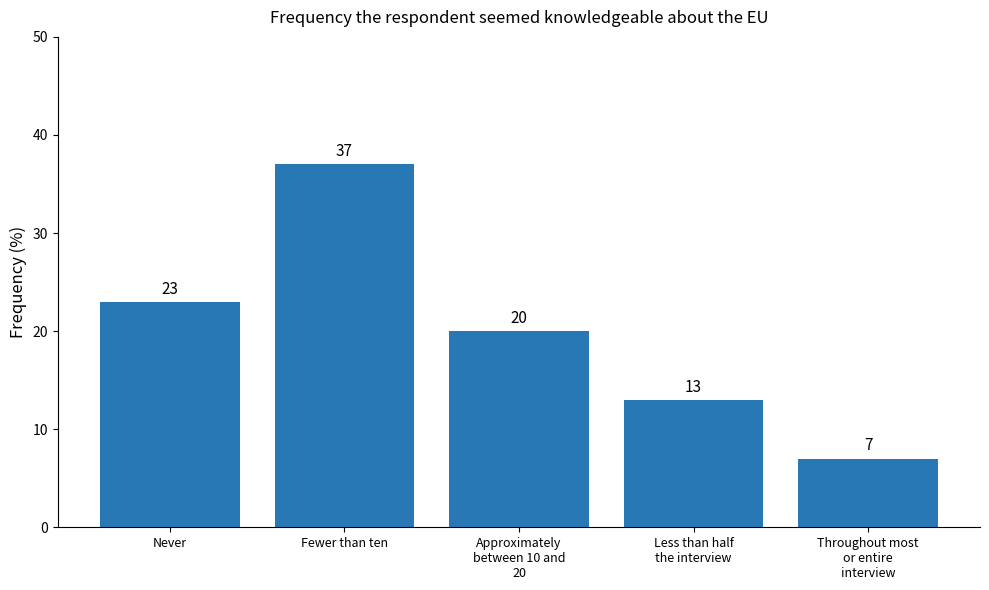

Are the bars horizontal?

No